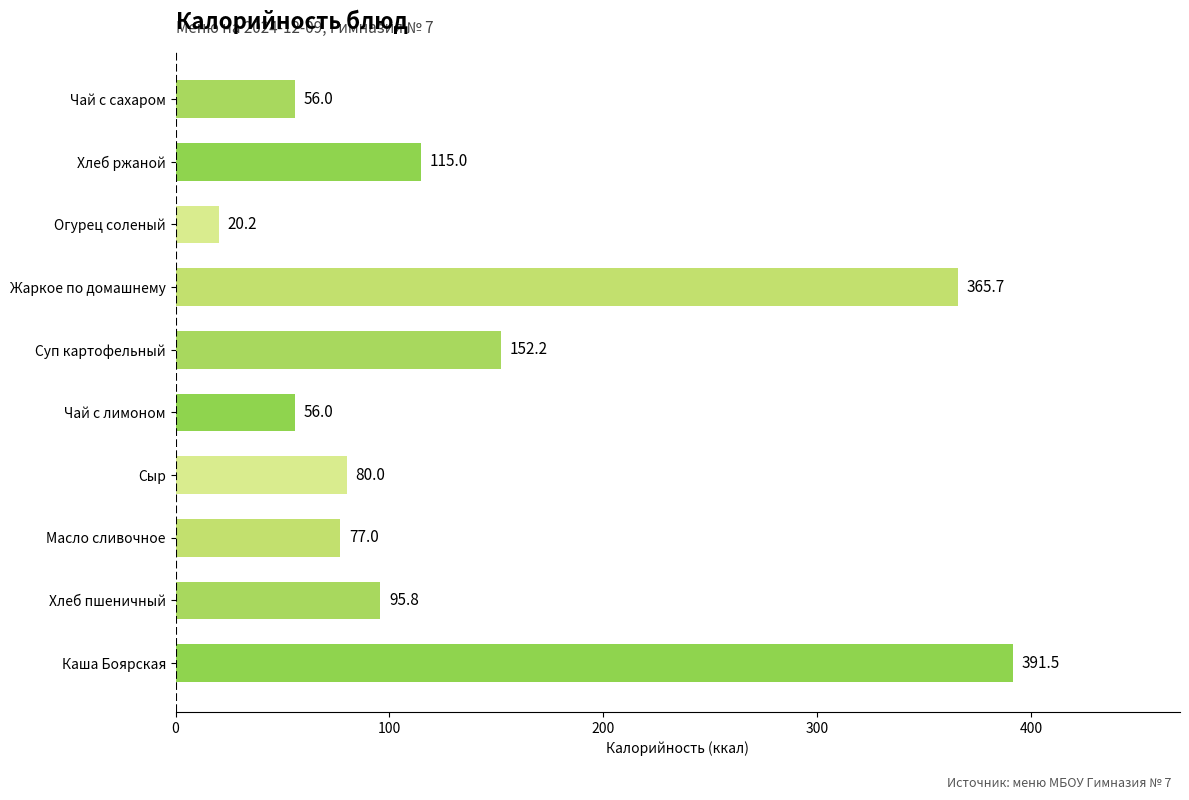

What value does the data have at Суп картофельный?

152.2